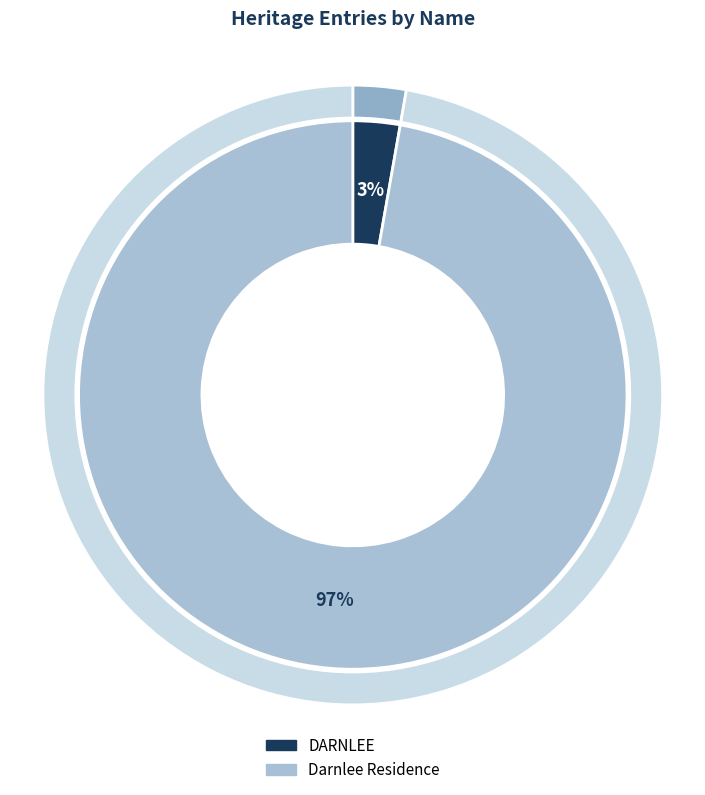

Do DARNLEE and Darnlee Residence together represent more than half of the pie?

Yes